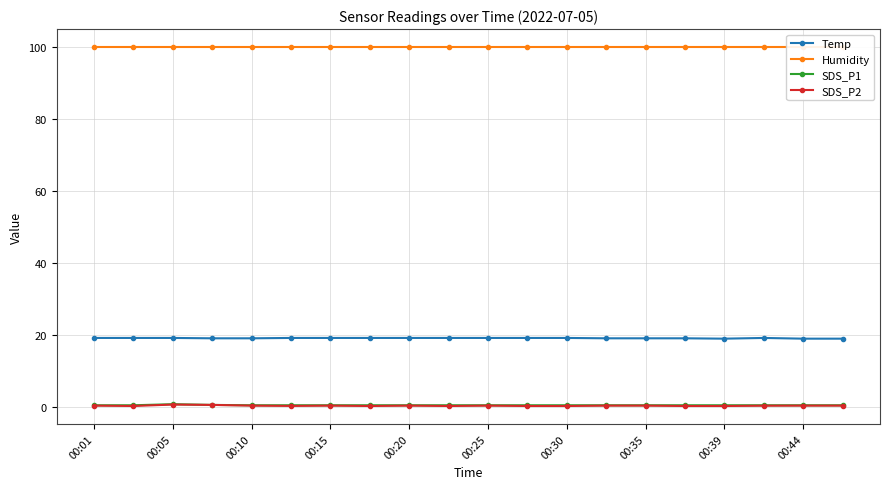

What is the difference between the maximum and minimum values in the SDS_P2 series?

0.4